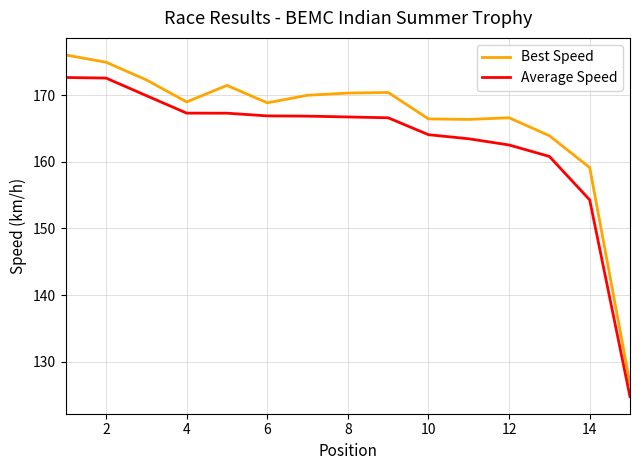

What is the lowest value of the Best Speed series?

126.7